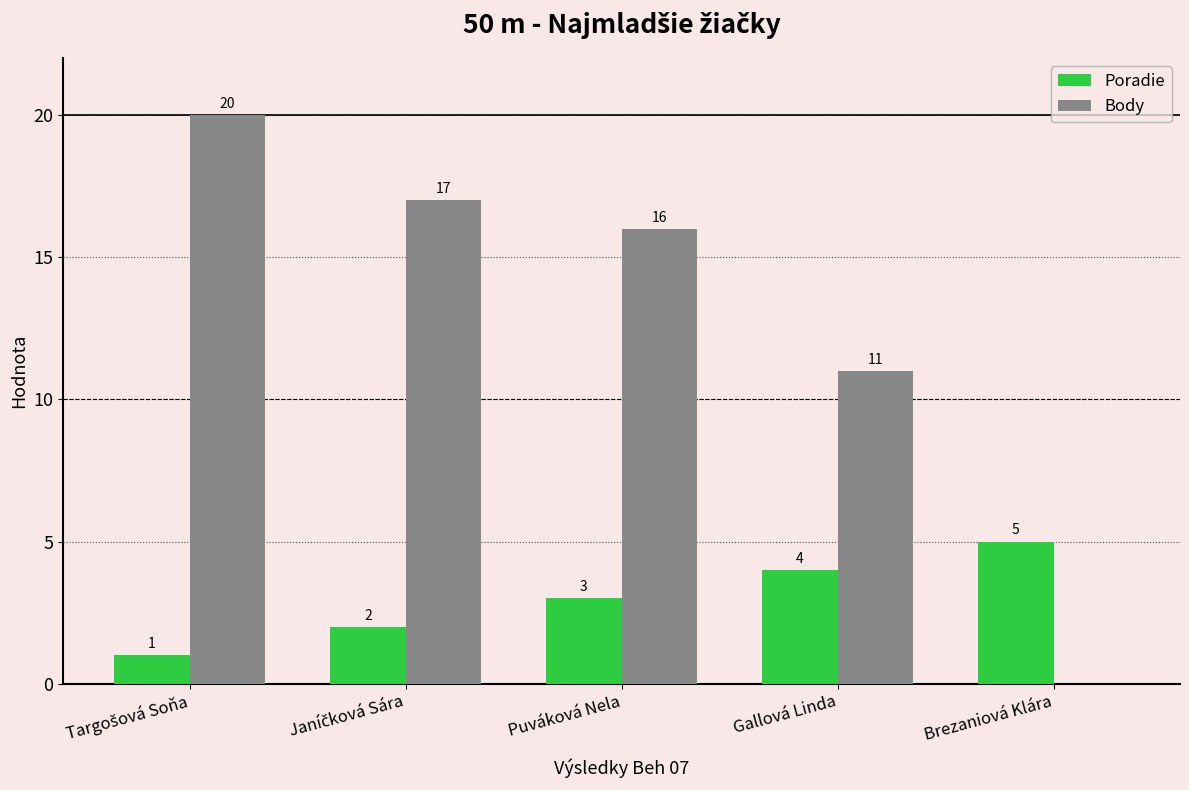

The Poradie series shows 4 at Puváková Nela. True or false?

False